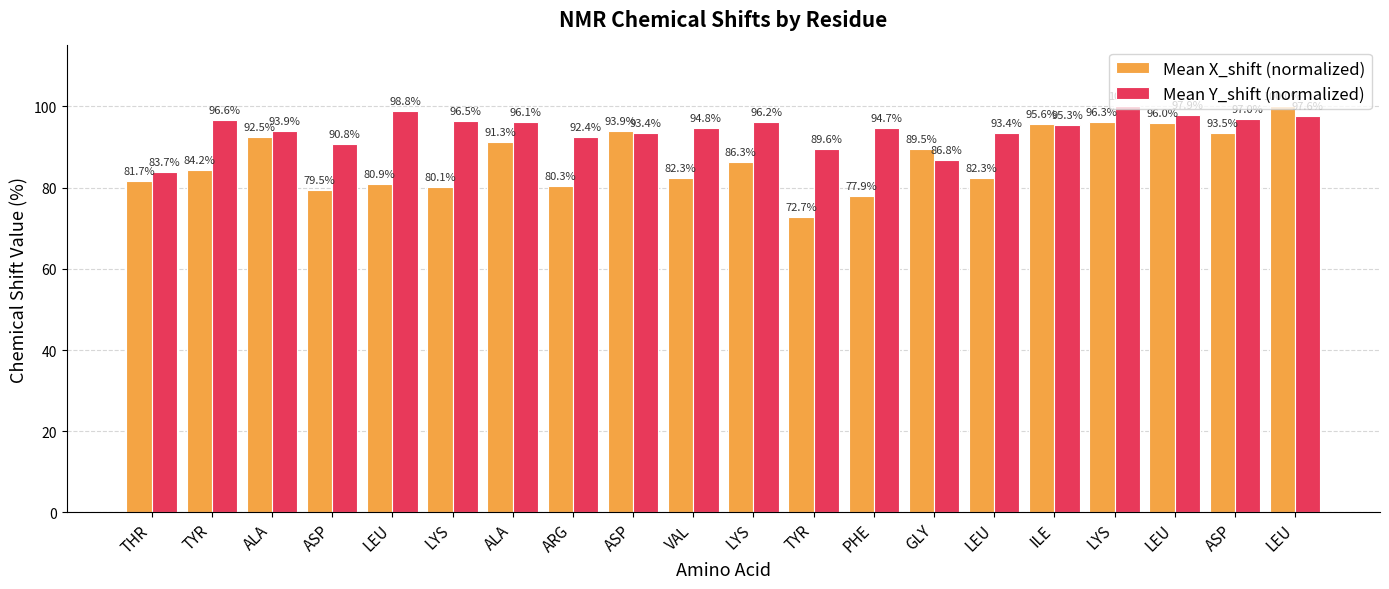

What is the spread (max minus min) of values at VAL?

12.5